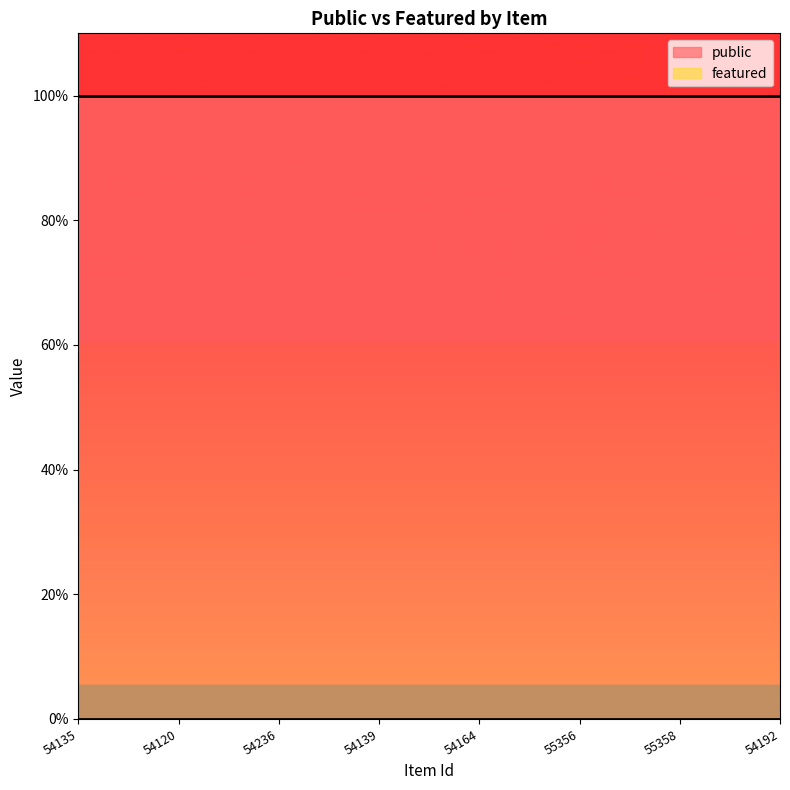

True or false: public and featured cross at least once.

False